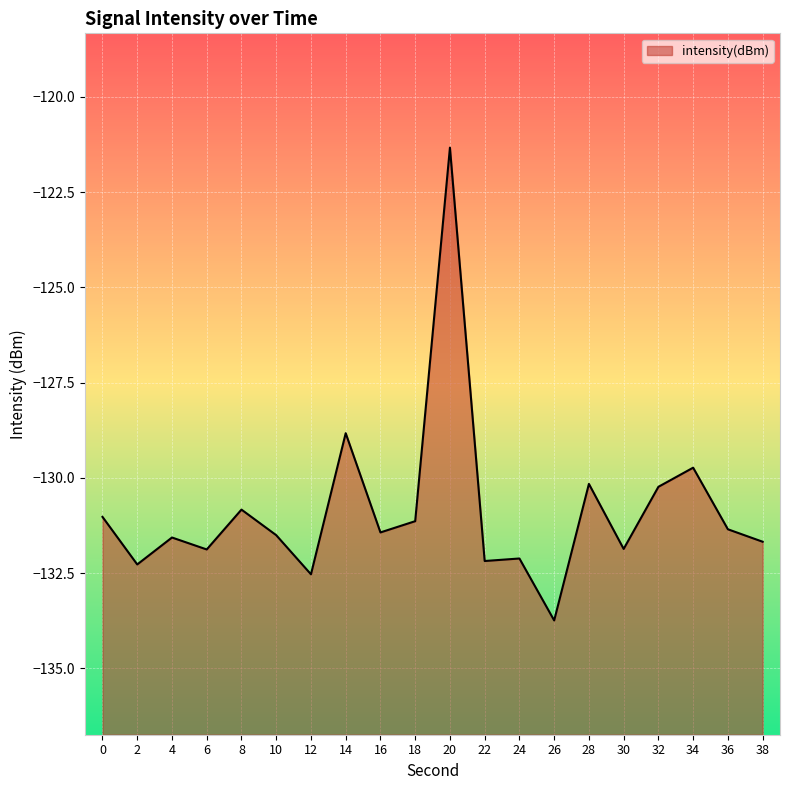

How many lines are shown in the chart?

1